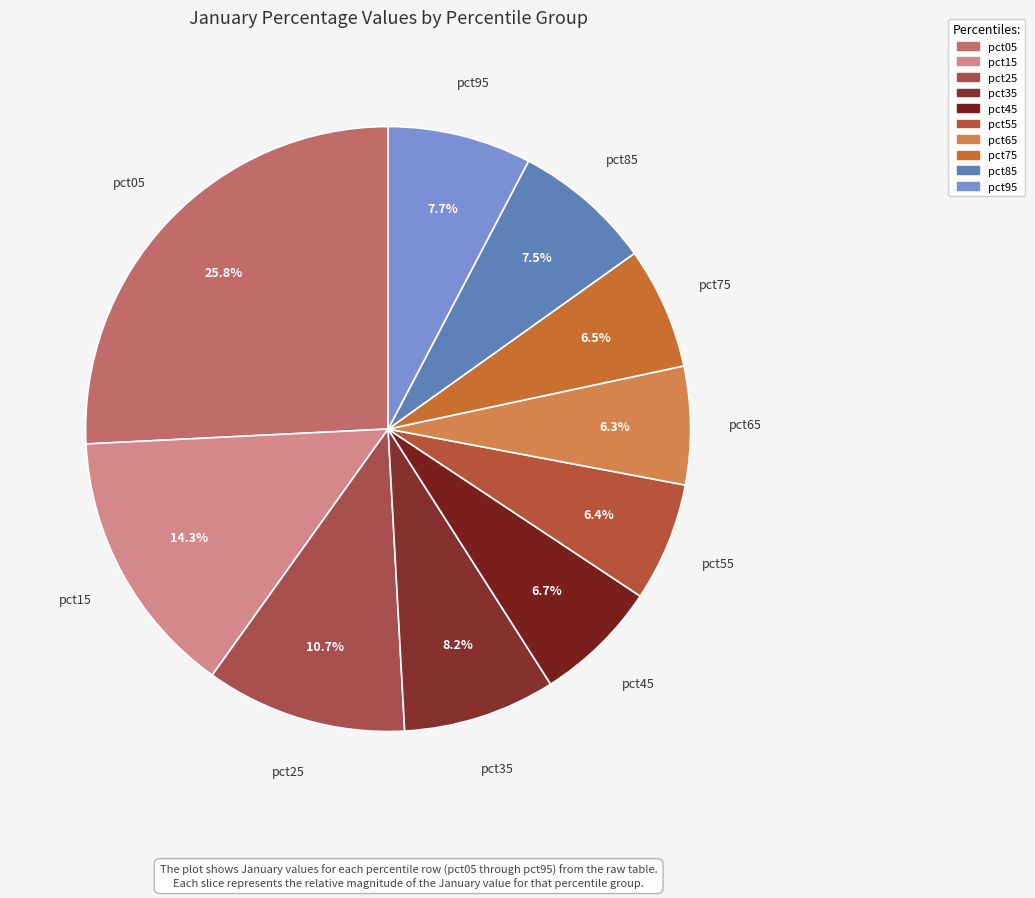

Between pct75 and pct35, which is larger?

pct35